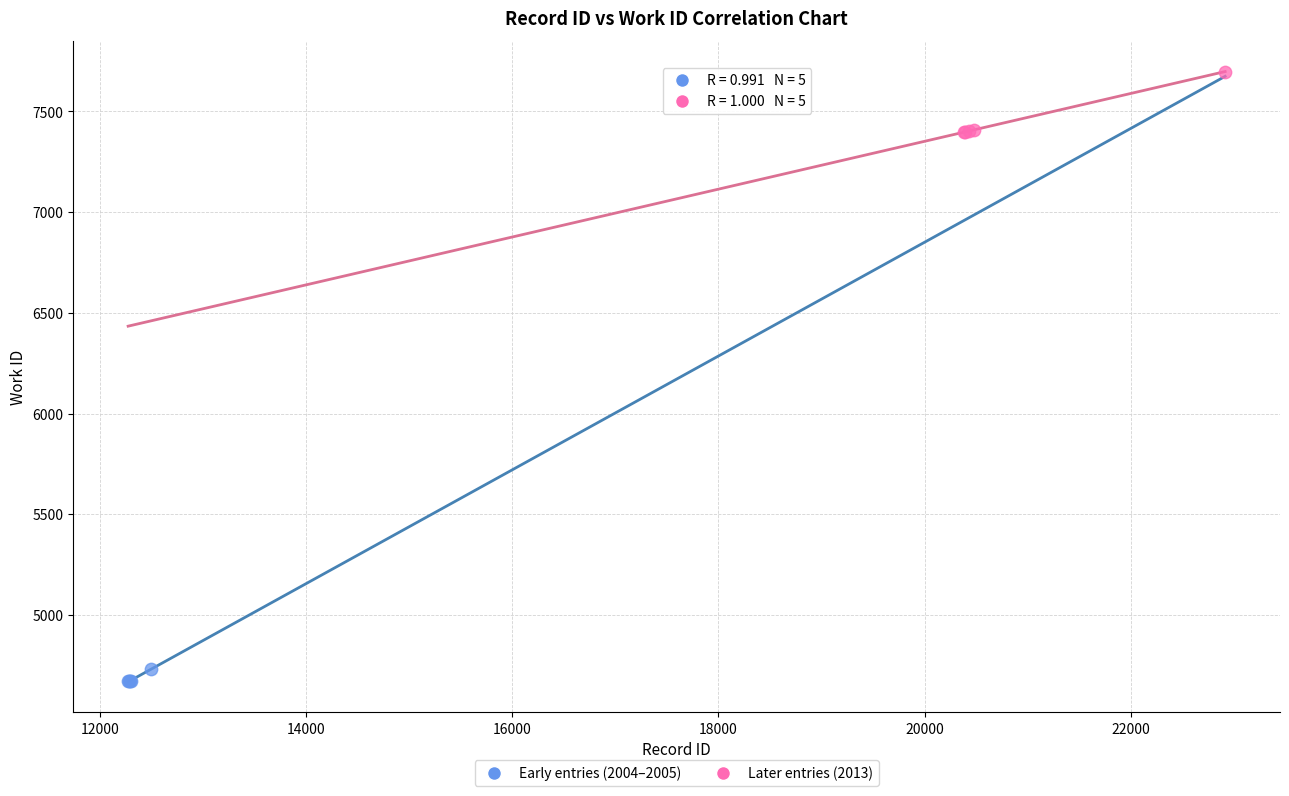

Which series has the largest Y range (max minus min)?

Later entries (2013)